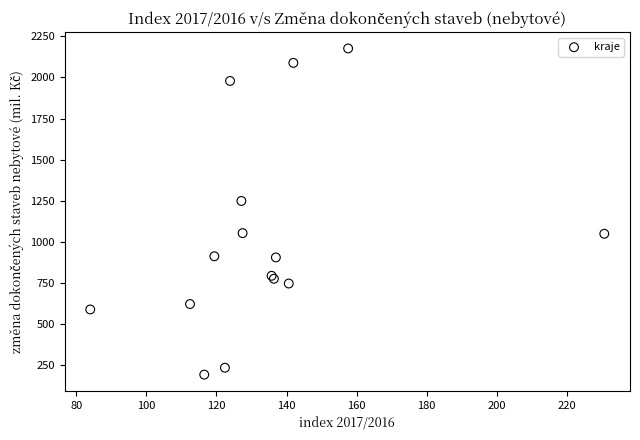

What Y value in the scatter plot is closest to 1183?

1248